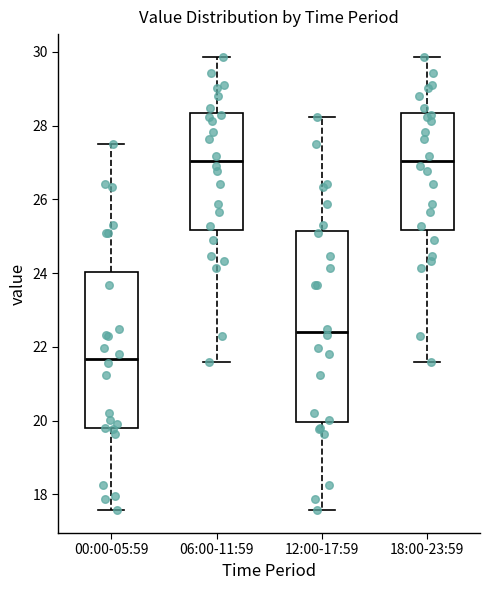

Comparing the boxes themselves (not the whiskers), which one is the tallest?

12:00-17:59